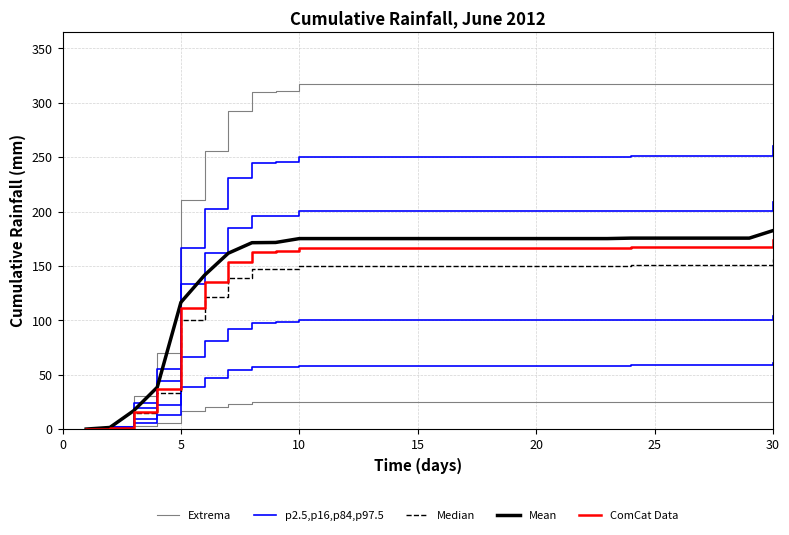

The value of Median at 22 is 73.9. True or false?

False